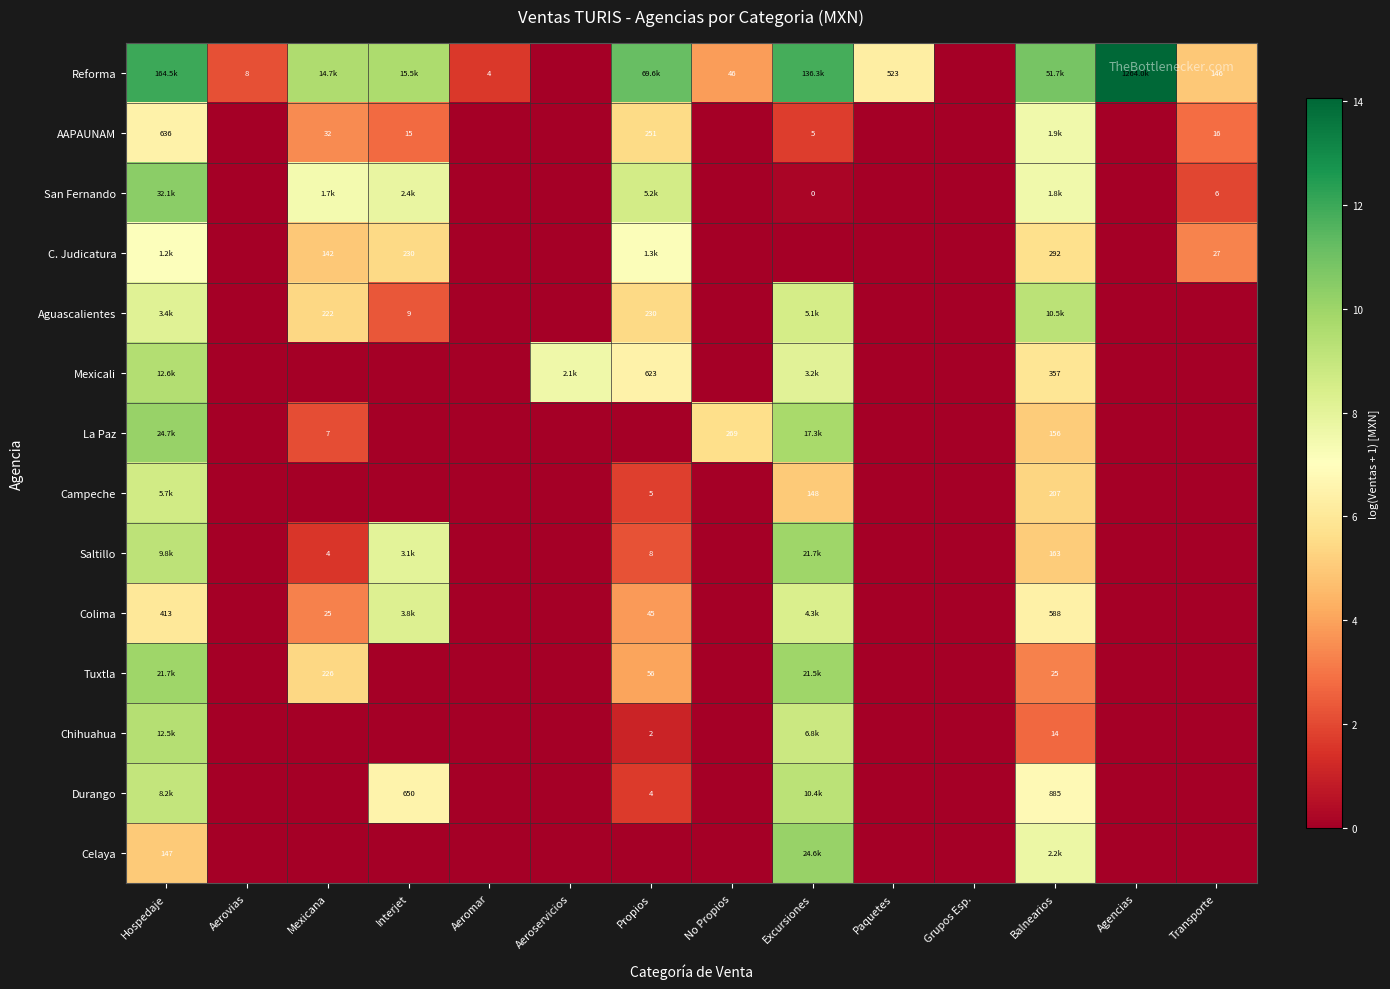

The Campeche series shows 0.0 at Agencias. True or false?

True